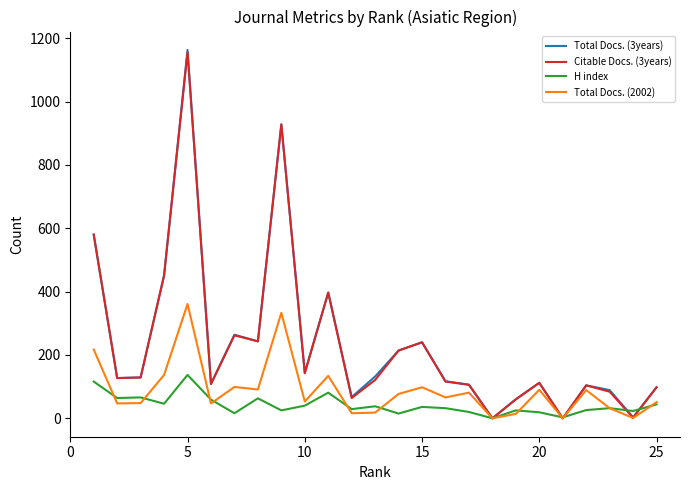

Which series has the largest range (max minus min)?

Total Docs. (3years)